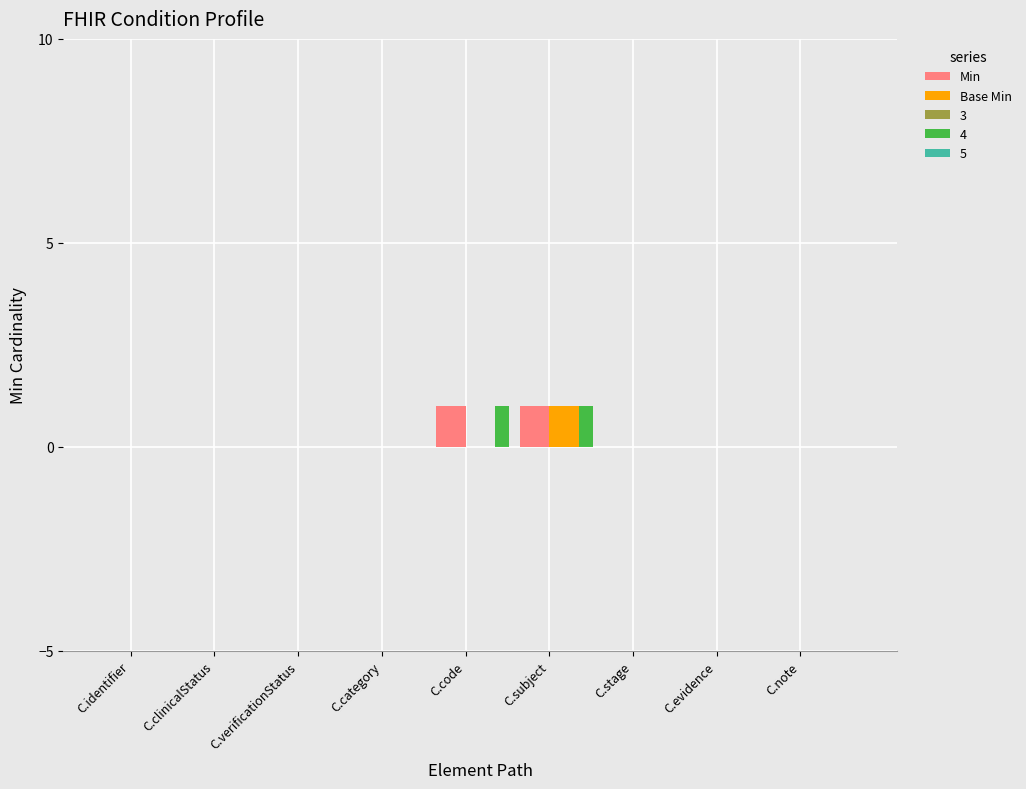

Is it true that Base Min equals 1 at C.evidence?

False